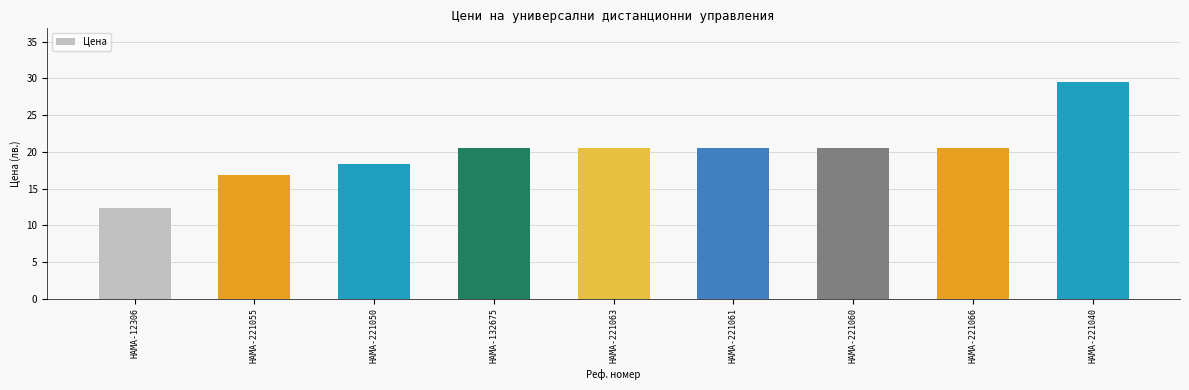

Read the value at HAMA-221055.

16.8